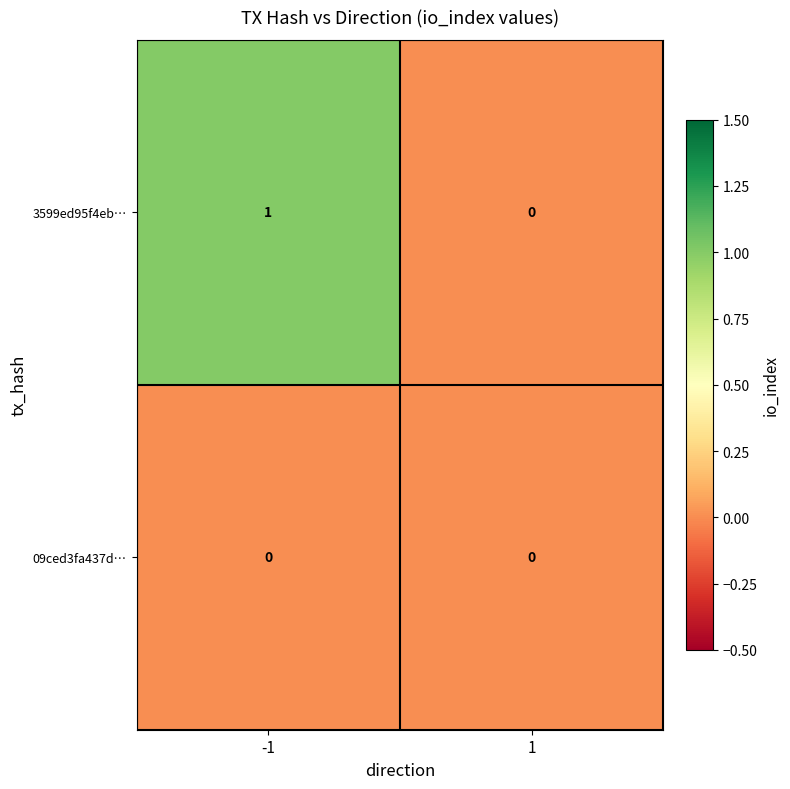

What is the greatest value displayed?

1